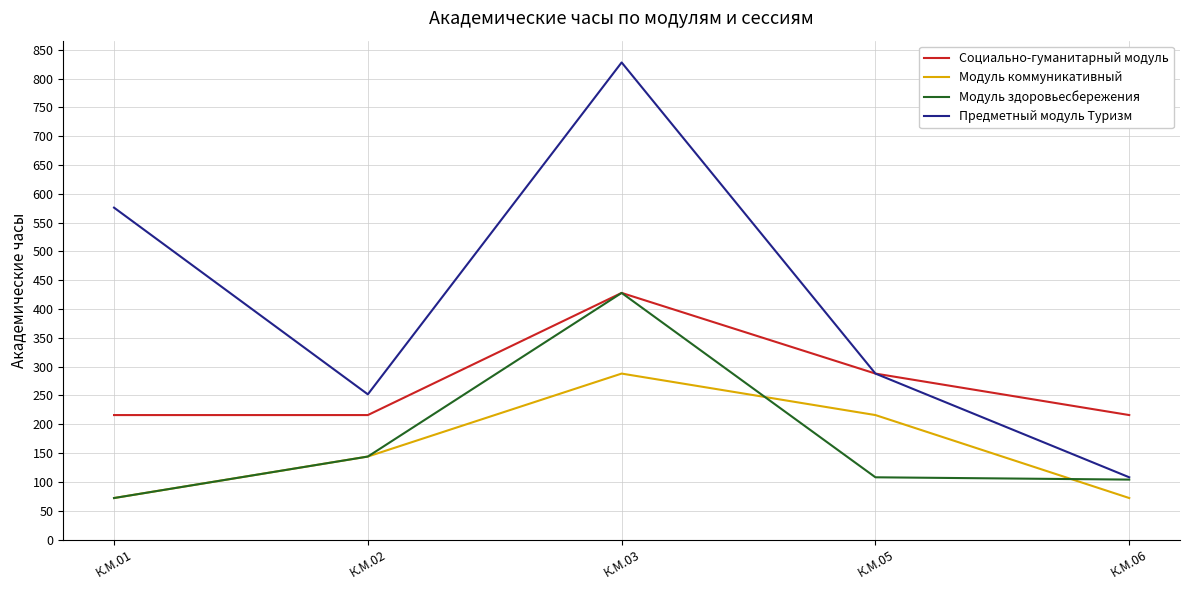

Reading left to right, list all the values displayed in this chart.

Социально-гуманитарный модуль: К.М.01=216	К.М.02=216	К.М.03=428	К.М.05=288	К.М.06=216
Модуль коммуникативный: К.М.01=72	К.М.02=144	К.М.03=288	К.М.05=216	К.М.06=72
Модуль здоровьесбережения: К.М.01=72	К.М.02=144	К.М.03=428	К.М.05=108	К.М.06=104
Предметный модуль Туризм: К.М.01=576	К.М.02=252	К.М.03=828	К.М.05=288	К.М.06=108